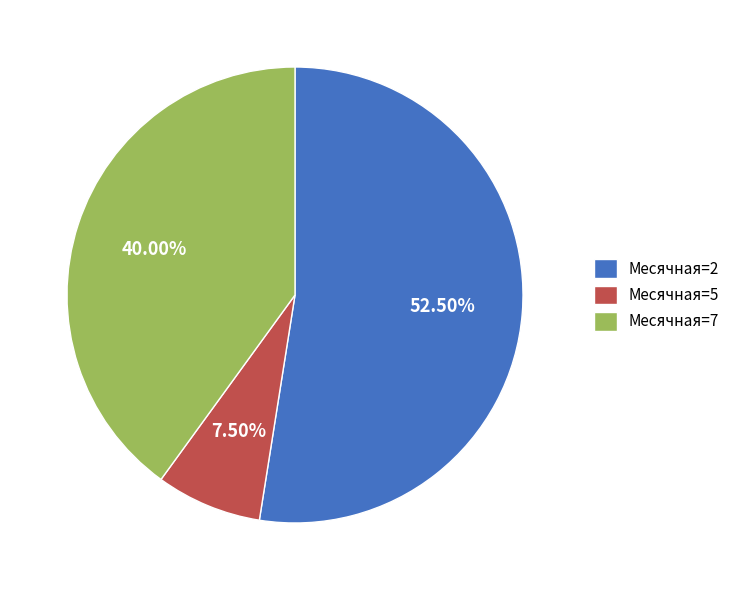

Which category has the biggest portion of the pie?

Месячная=2